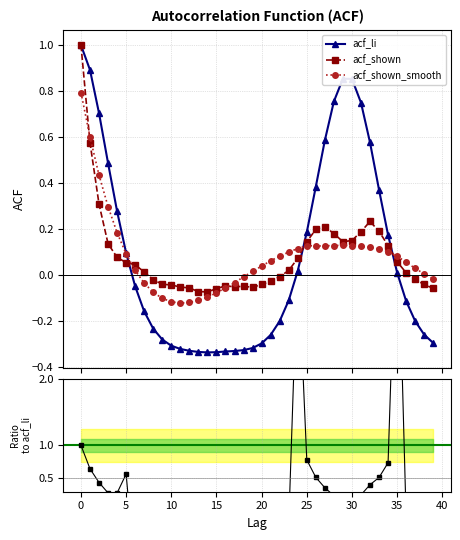

How many intersections are there between acf_shown / acf_li and acf_shown?

6